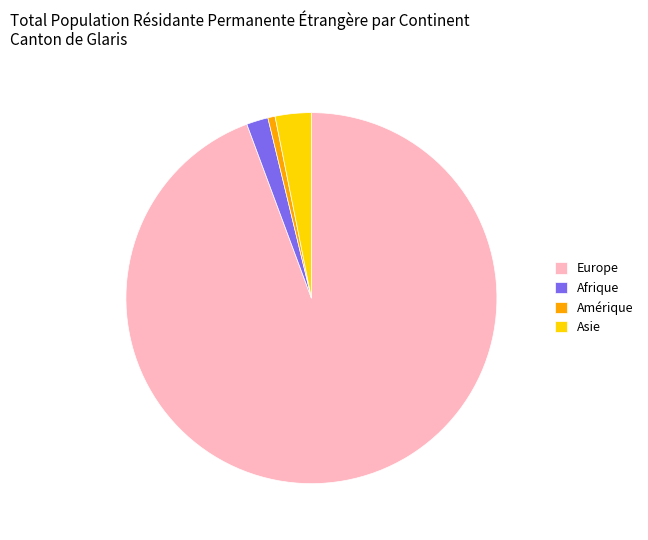

The Amérique slice represents 1% of the pie. True or false?

True